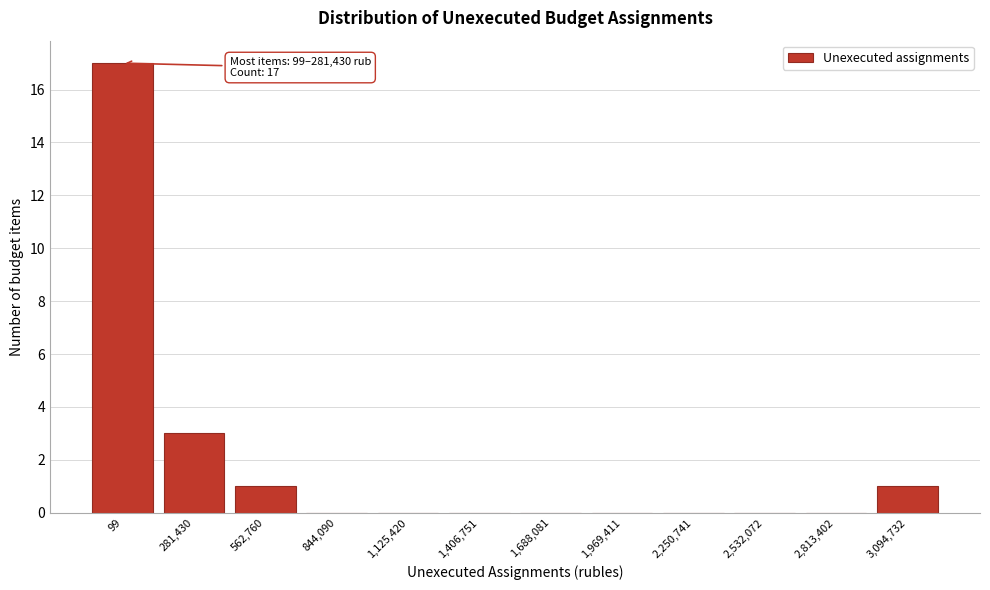

Reading right to left, what are all the values shown in this chart?

3,094,732=1	2,813,402=0	2,532,072=0	2,250,741=0	1,969,411=0	1,688,081=0	1,406,751=0	1,125,420=0	844,090=0	562,760=1	281,430=3	99=17